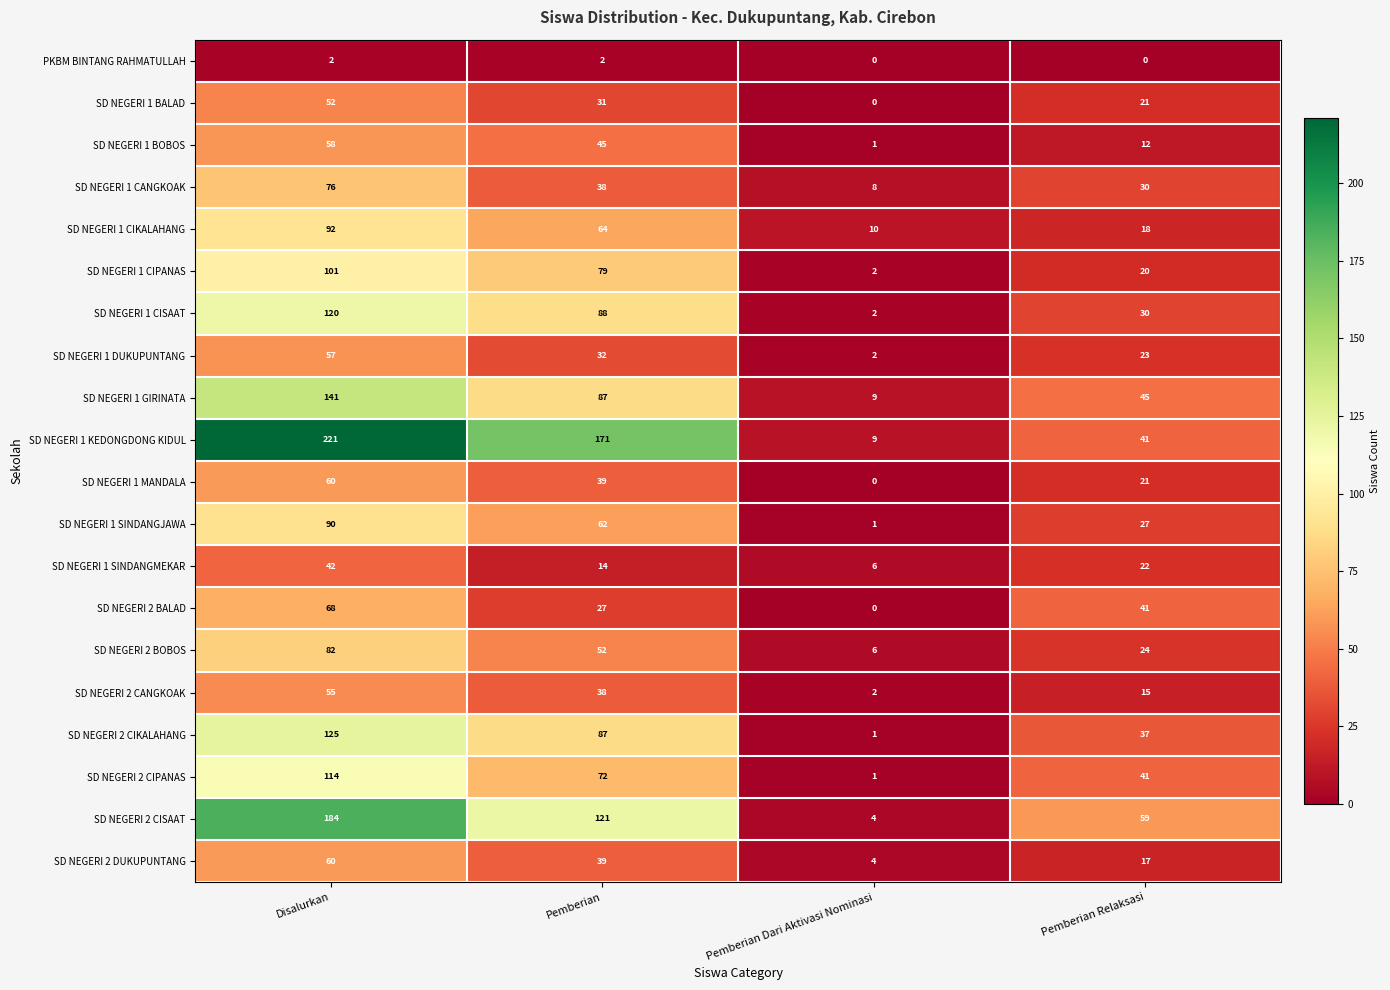

The SD NEGERI 1 CIPANAS series shows 20 at Pemberian Relaksasi. True or false?

True